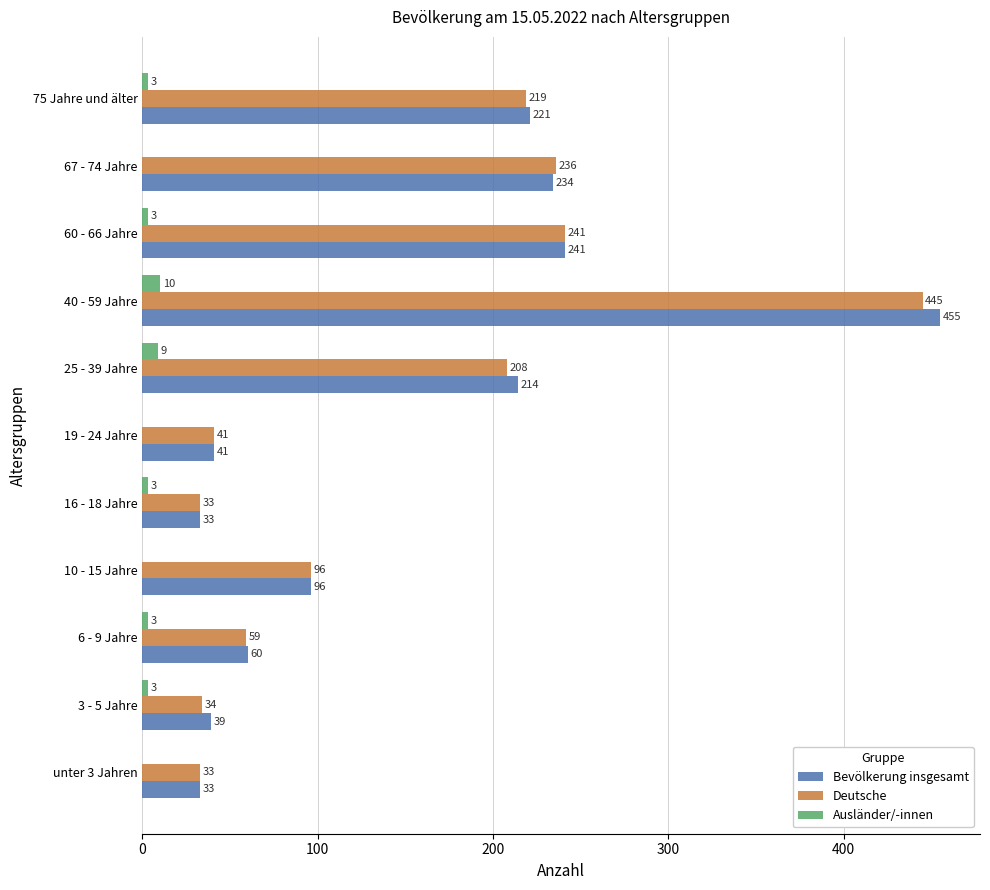

What is the sum of the Deutsche values at 6 - 9 Jahre and 60 - 66 Jahre?

300